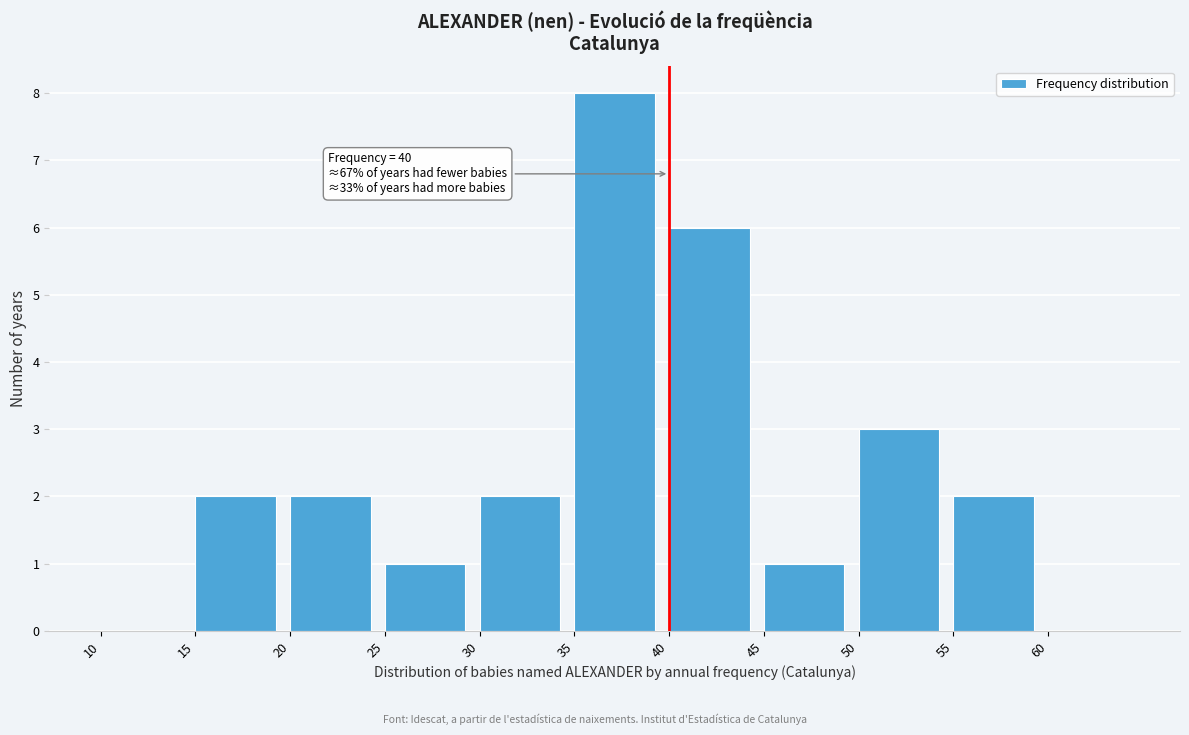

Over which range of the x-axis is the bar tallest?

35 to 40